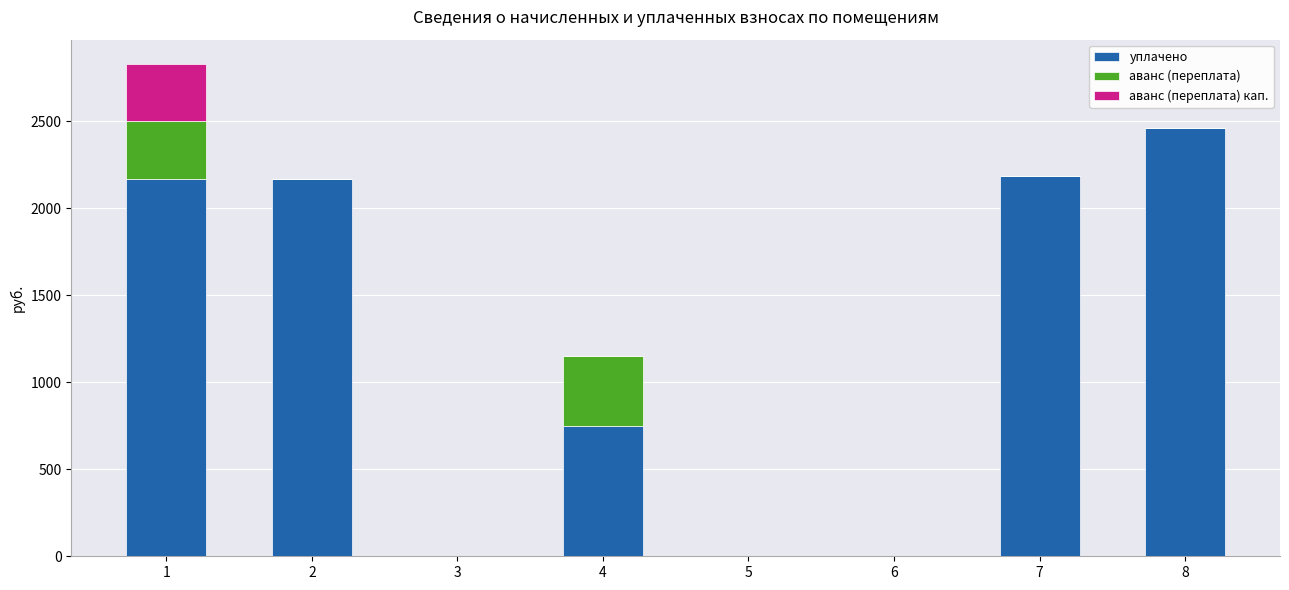

The value of уплачено at 3 is 1158.1. True or false?

False